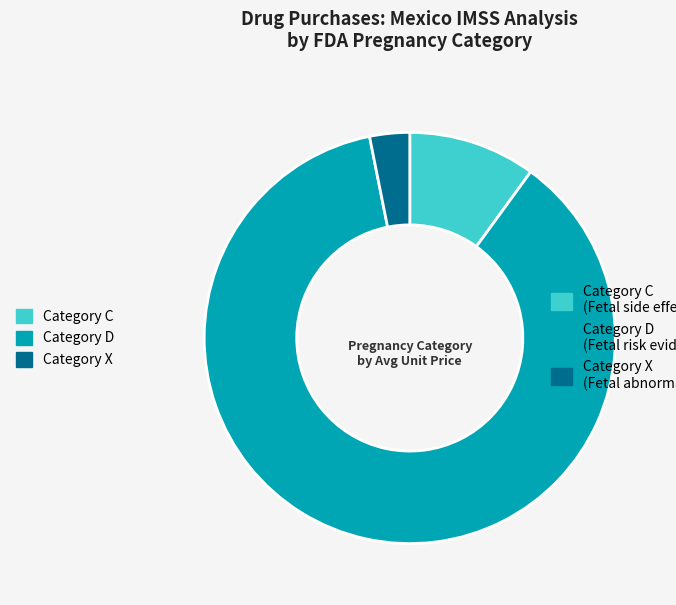

Is there a majority slice in this chart?

Yes